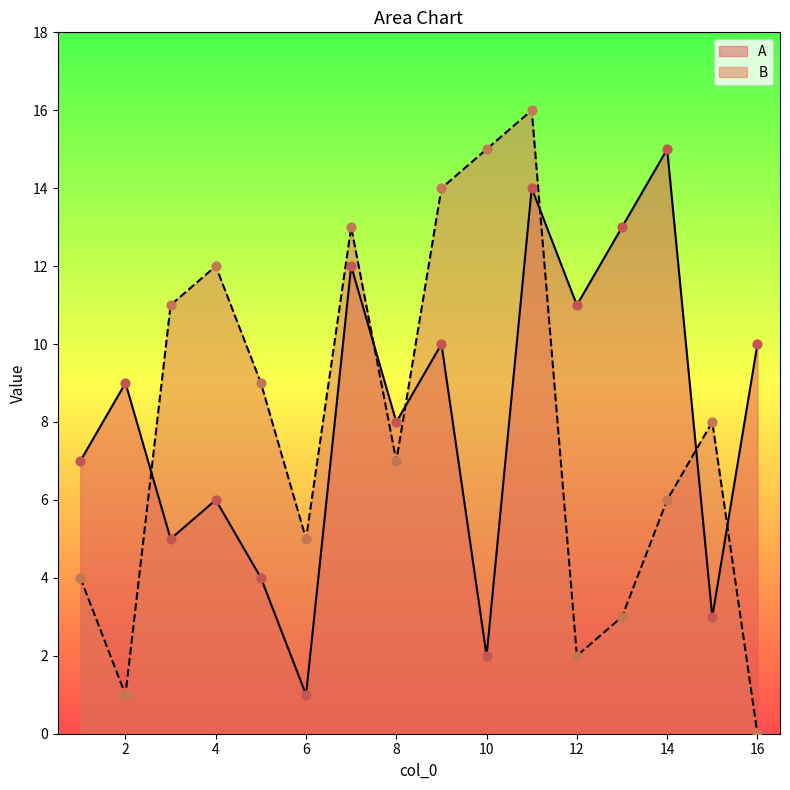

Which series has the largest Y range (max minus min)?

B